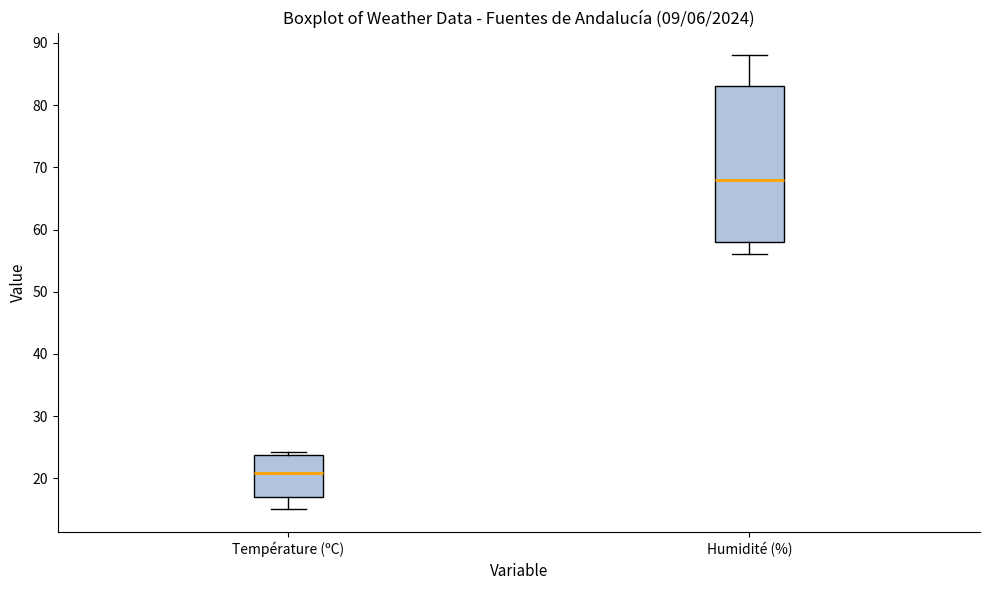

Reading left to right, transcribe this box plot: for each box, give where its median line is, the range the box spans, and where its two whiskers end, as read against the y-axis. The values are not printed on the chart, so give them approximately, as read against the axis.

Température (ºC): median 21, box 17 to 24, whiskers 15 to 24 (just above the box's upper edge)
Humidité (%): median 68, box 58 to 83, whiskers 56 to 88